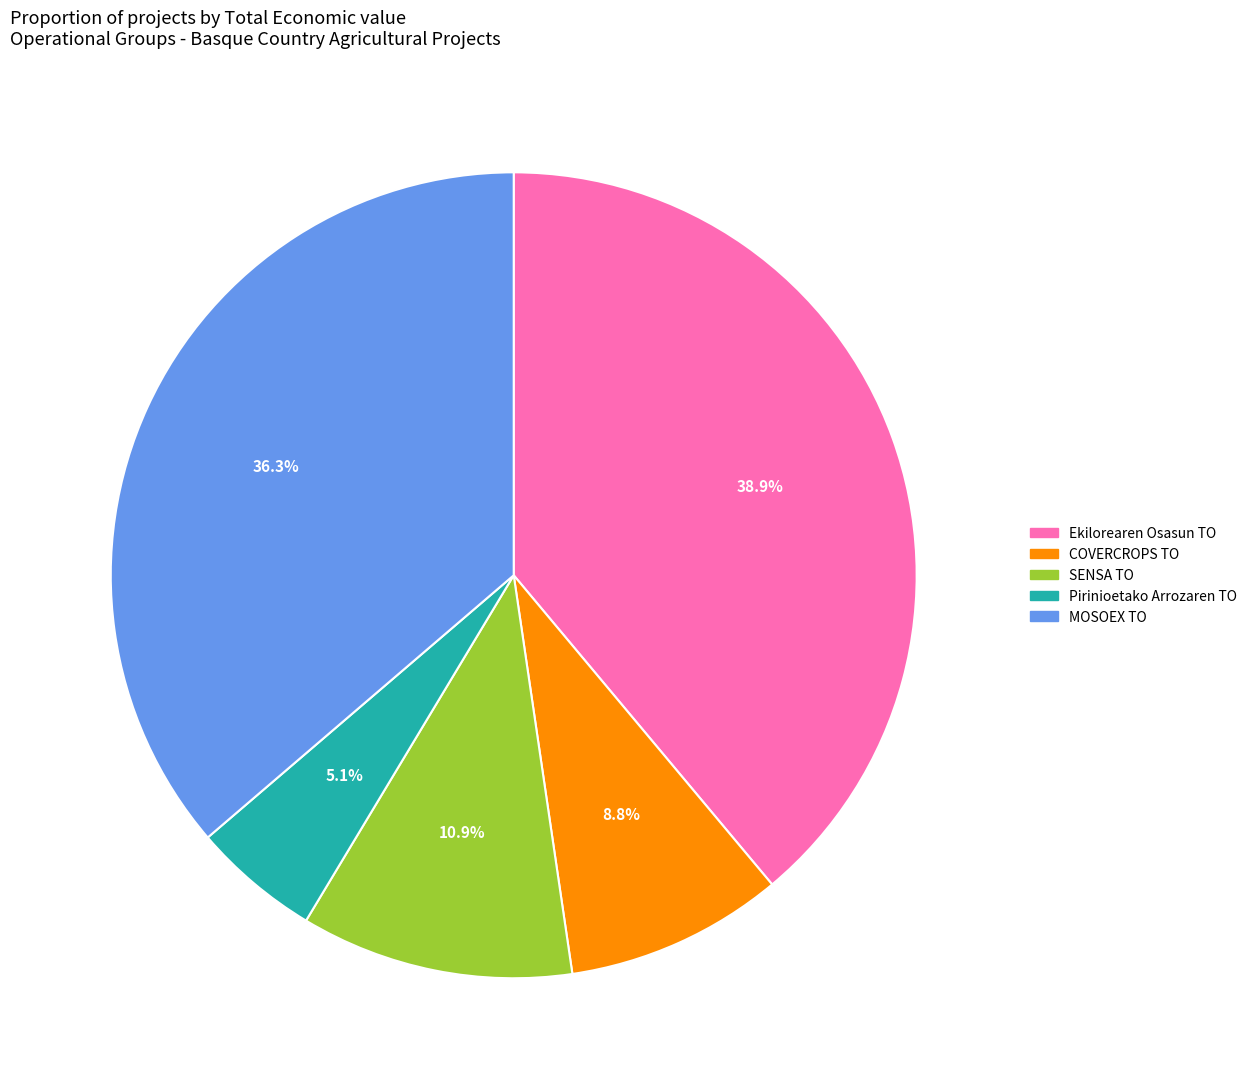

Rank the categories by value from highest to lowest.

Ekilorearen Osasun TO, MOSOEX TO, SENSA TO, COVERCROPS TO, Pirinioetako Arrozaren TO